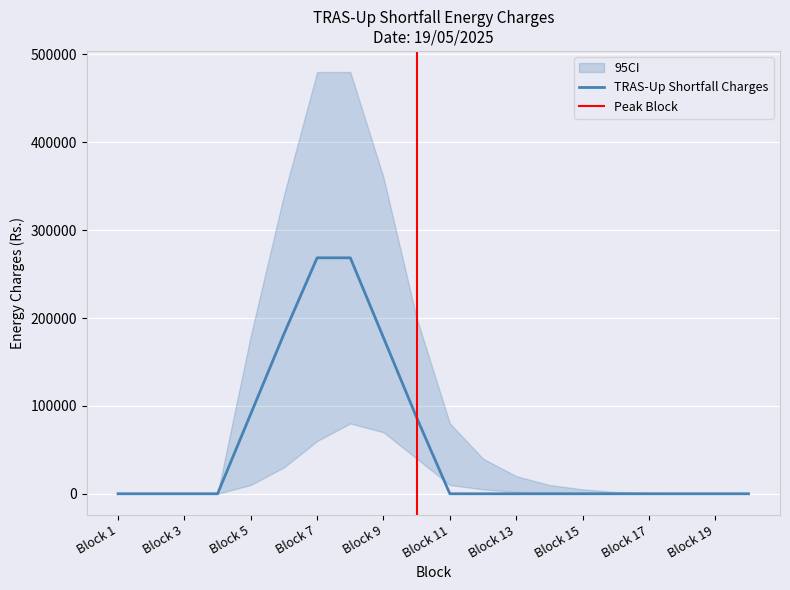

What is the maximum value for TRAS-Up Shortfall Charges?

268539.1